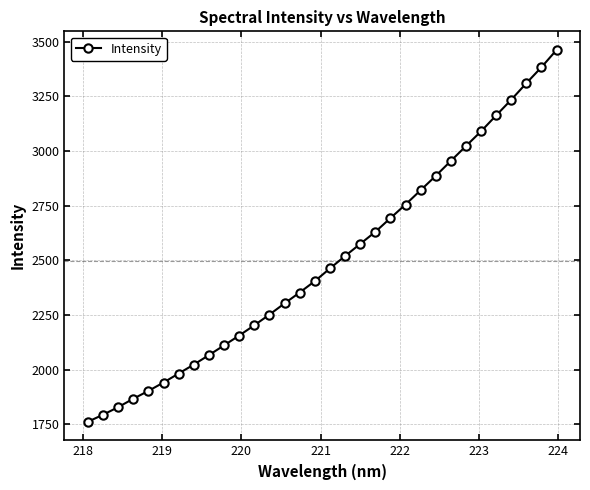

What is the value of the 12th point from the left?

2202.6